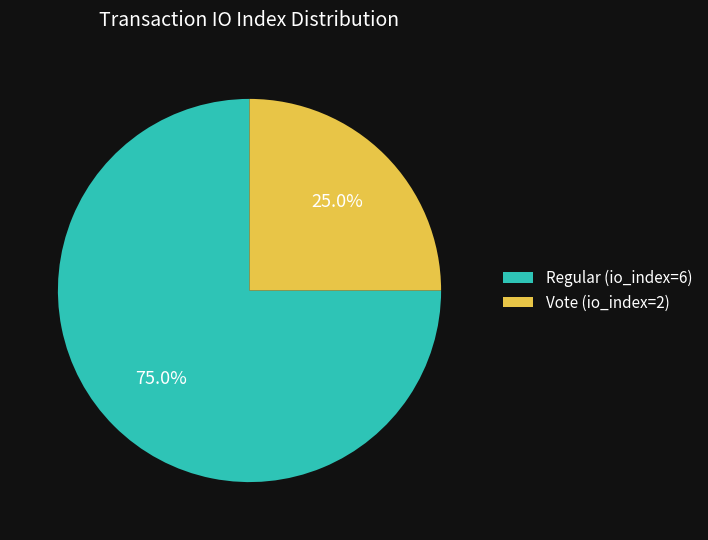

To the nearest percent, what is the difference between the largest and smallest slice percentages?

50%